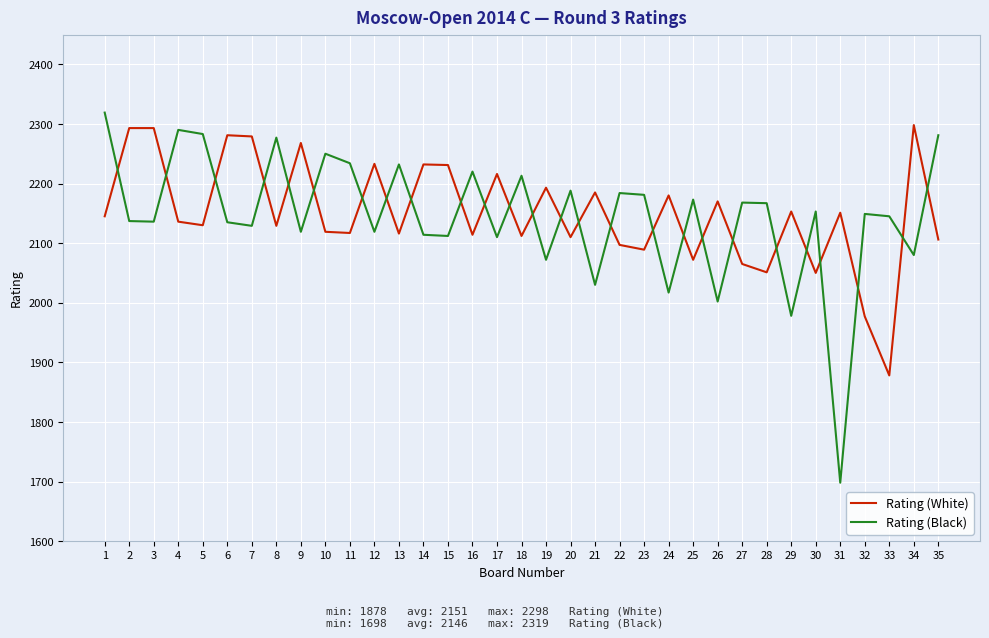

Is the value of Rating (White) at 23 greater than the value of Rating (Black) at 25?

No